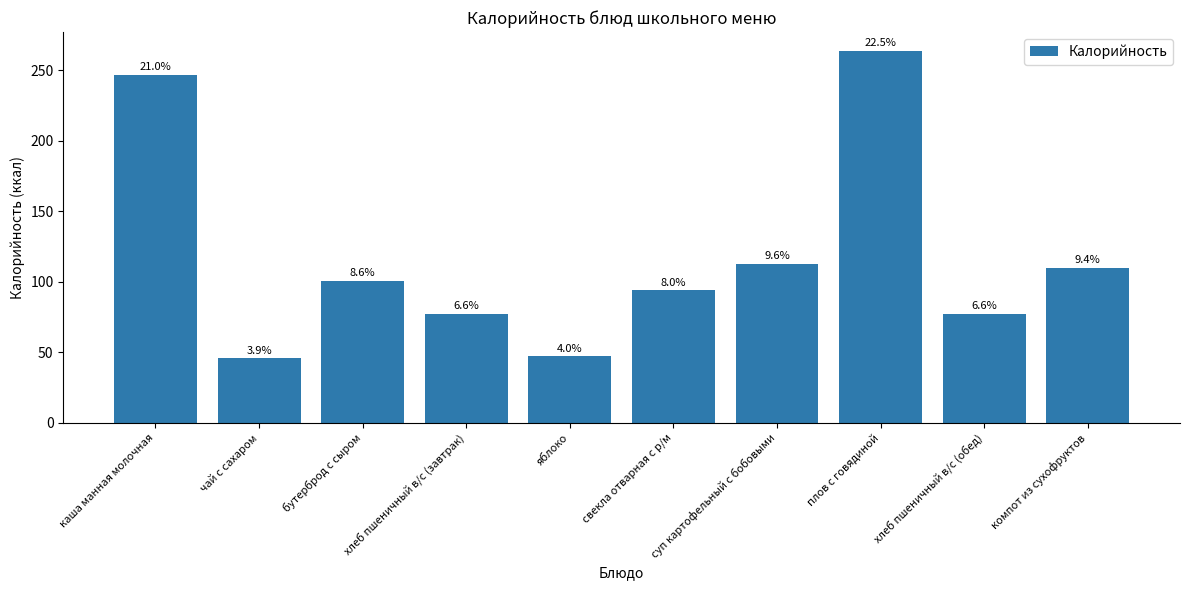

Reading left to right, what are all the values shown in this chart?

каша манная молочная=247.0	чай с сахаром=45.6	бутерброд с сыром=100.8	хлеб пшеничный в/с (завтрак)=77.4	яблоко=47.0	свекла отварная с р/м=93.9	суп картофельный с бобовыми=112.7	плов с говядиной=264.0	хлеб пшеничный в/с (обед)=77.4	компот из сухофруктов=110.0